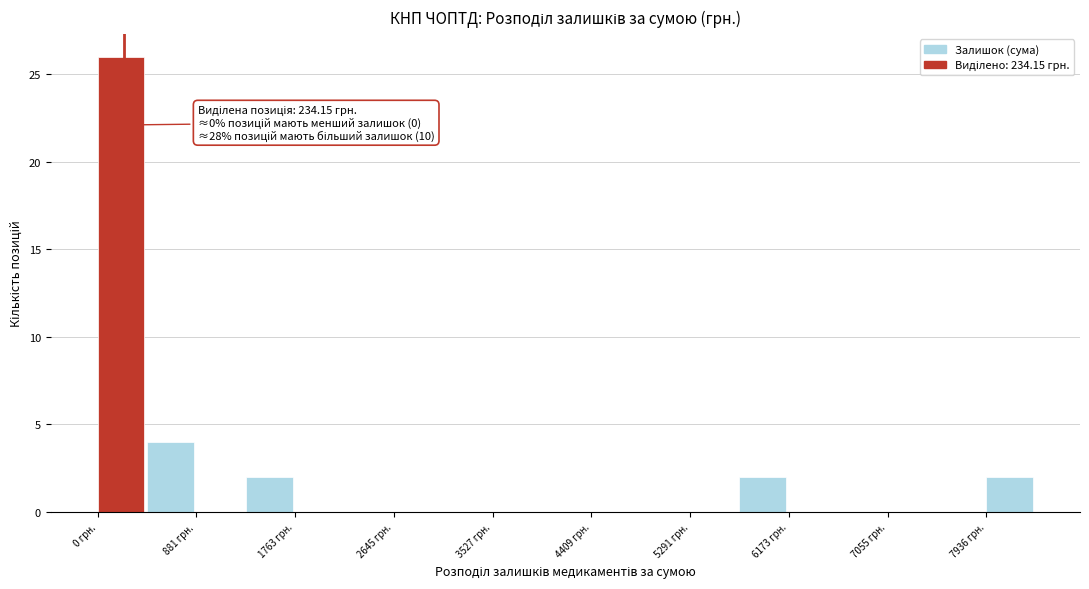

Which range on the x-axis has the tallest bar?

0 to 400